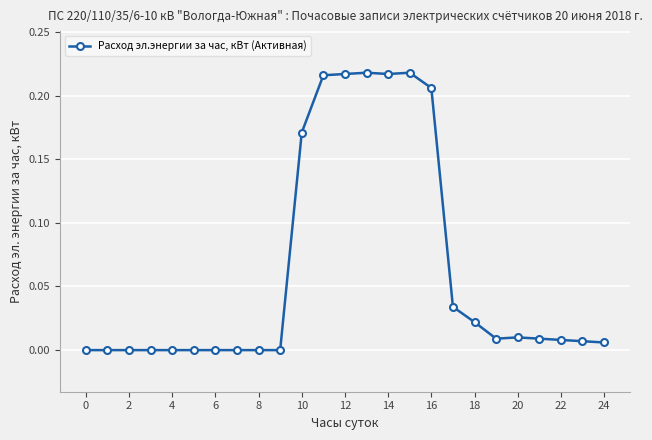

What is the sum of all values?

1.6